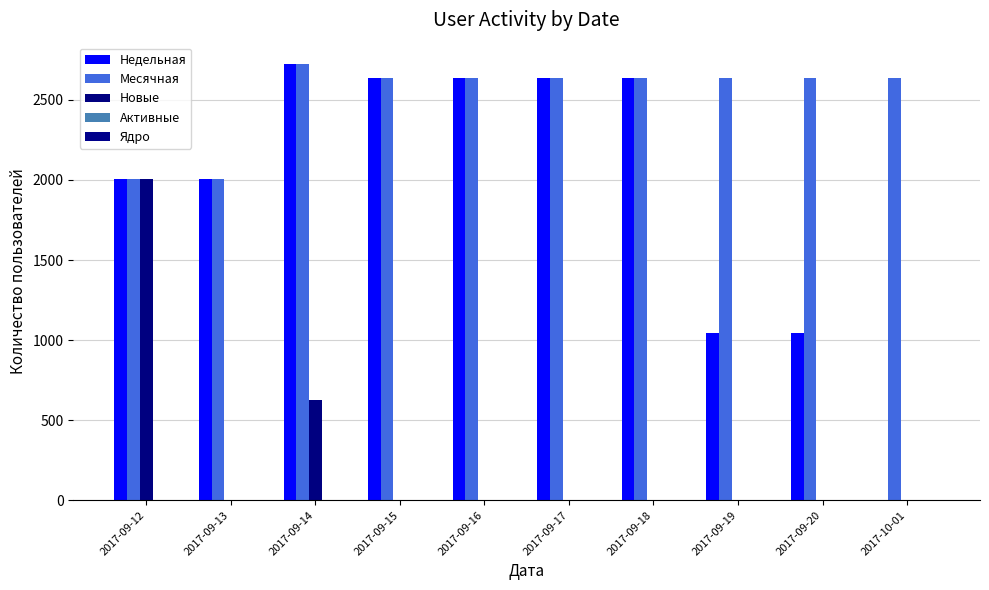

What is the sum of all Недельная values?

19361